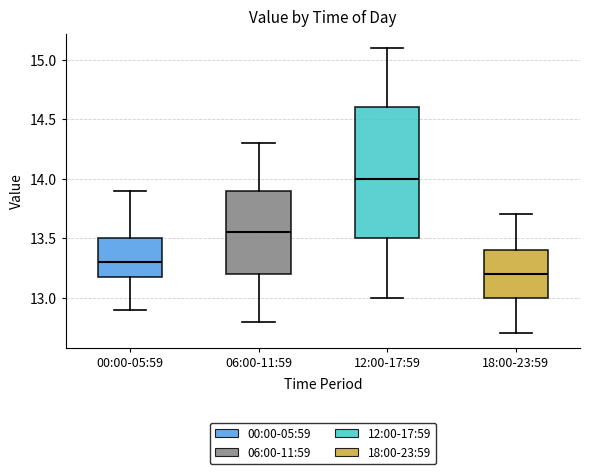

Which box's median line is the highest?

12:00-17:59